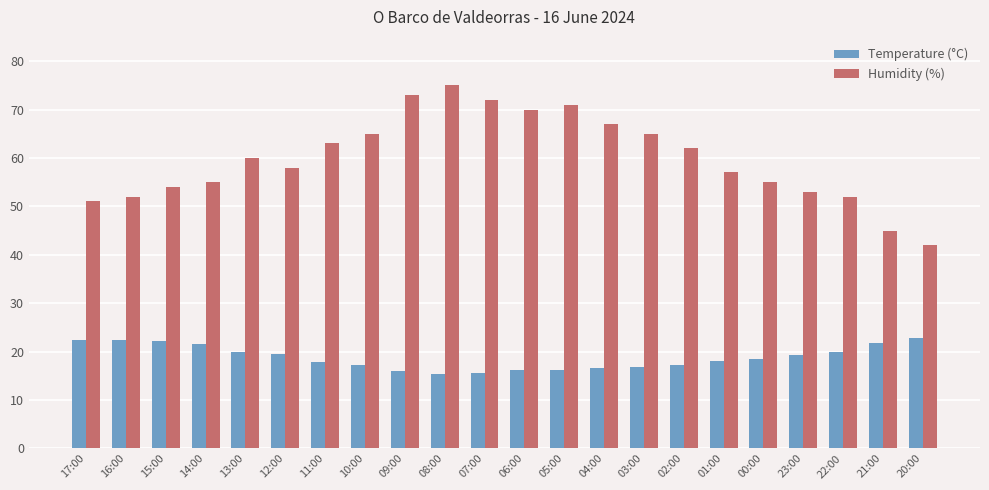

Which series has the largest range (max minus min)?

Humidity (%)